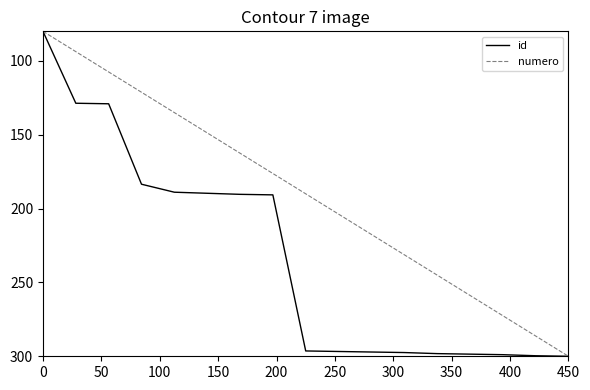

Rank the series by their average value, from highest to lowest.

id, numero